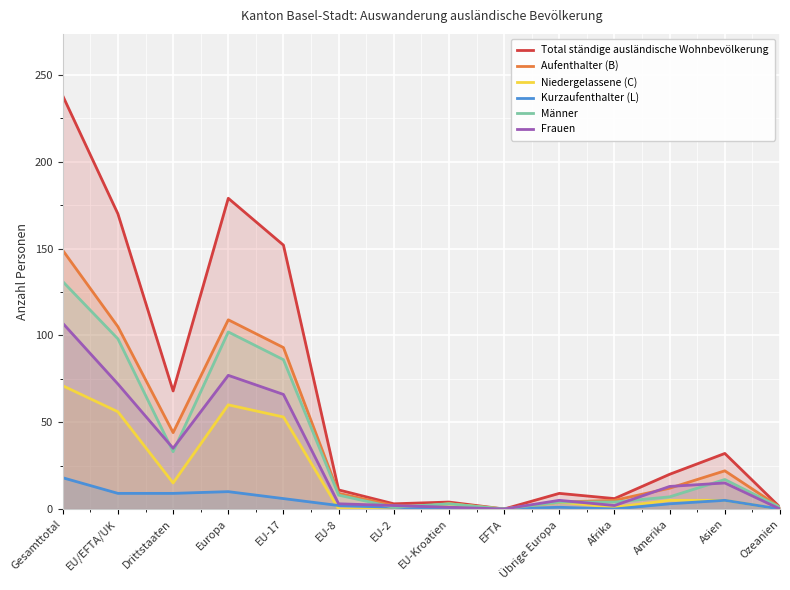

Reading left to right, what are all the values shown in this chart?

Total ständige ausländische Wohnbevölkerung: Gesamttotal=238	EU/EFTA/UK=170	Drittstaaten=68	Europa=179	EU-17=152	EU-8=11	EU-2=3	EU-Kroatien=4	EFTA=0	Übrige Europa=9	Afrika=6	Amerika=20	Asien=32	Ozeanien=1
Aufenthalter (B): Gesamttotal=149	EU/EFTA/UK=105	Drittstaaten=44	Europa=109	EU-17=93	EU-8=9	EU-2=2	EU-Kroatien=1	EFTA=0	Übrige Europa=4	Afrika=5	Amerika=12	Asien=22	Ozeanien=1
Niedergelassene (C): Gesamttotal=71	EU/EFTA/UK=56	Drittstaaten=15	Europa=60	EU-17=53	EU-8=0	EU-2=0	EU-Kroatien=3	EFTA=0	Übrige Europa=4	Afrika=1	Amerika=5	Asien=5	Ozeanien=0
Kurzaufenthalter (L): Gesamttotal=18	EU/EFTA/UK=9	Drittstaaten=9	Europa=10	EU-17=6	EU-8=2	EU-2=1	EU-Kroatien=0	EFTA=0	Übrige Europa=1	Afrika=0	Amerika=3	Asien=5	Ozeanien=0
Männer: Gesamttotal=131	EU/EFTA/UK=98	Drittstaaten=33	Europa=102	EU-17=86	EU-8=8	EU-2=1	EU-Kroatien=3	EFTA=0	Übrige Europa=4	Afrika=4	Amerika=7	Asien=17	Ozeanien=1
Frauen: Gesamttotal=107	EU/EFTA/UK=72	Drittstaaten=35	Europa=77	EU-17=66	EU-8=3	EU-2=2	EU-Kroatien=1	EFTA=0	Übrige Europa=5	Afrika=2	Amerika=13	Asien=15	Ozeanien=0